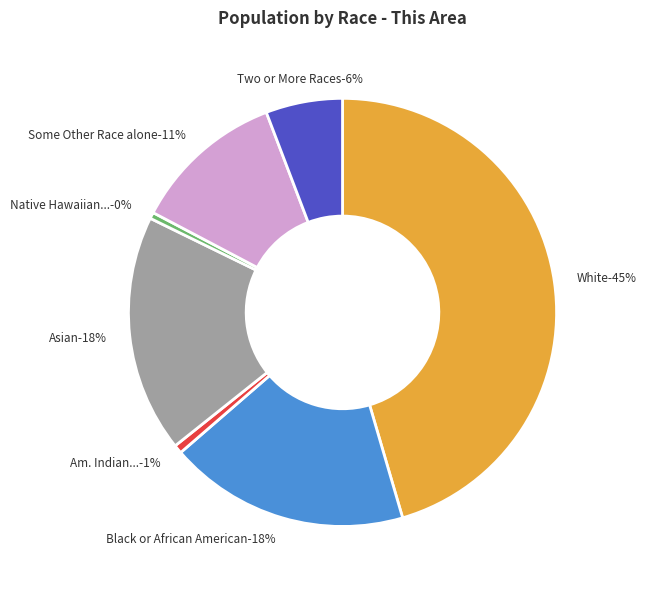

To the nearest percent, what portion does White alone represent?

45%